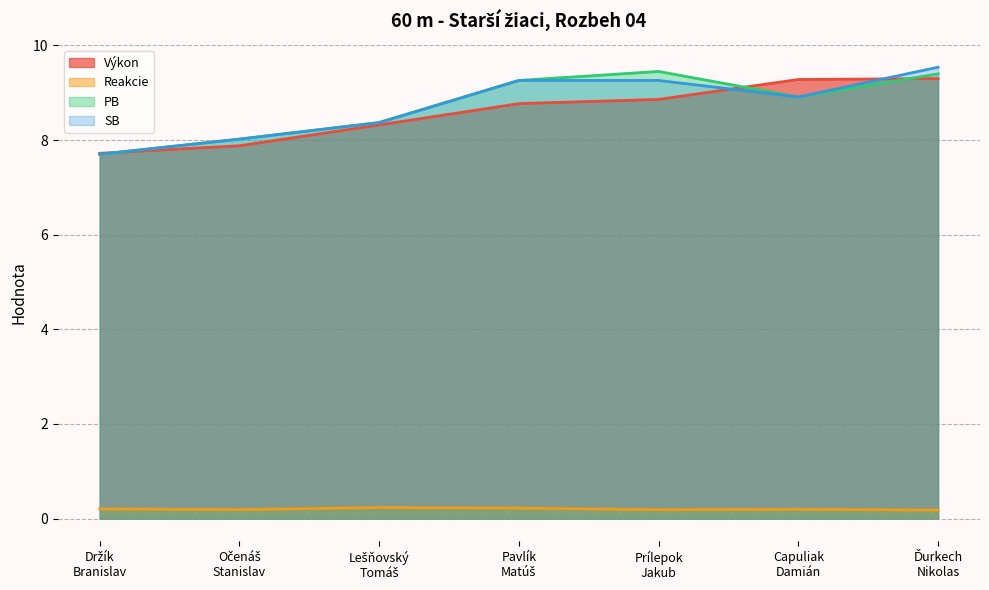

Between Držík
Branislav and Očenáš
Stanislav, which series saw the biggest shift?

PB